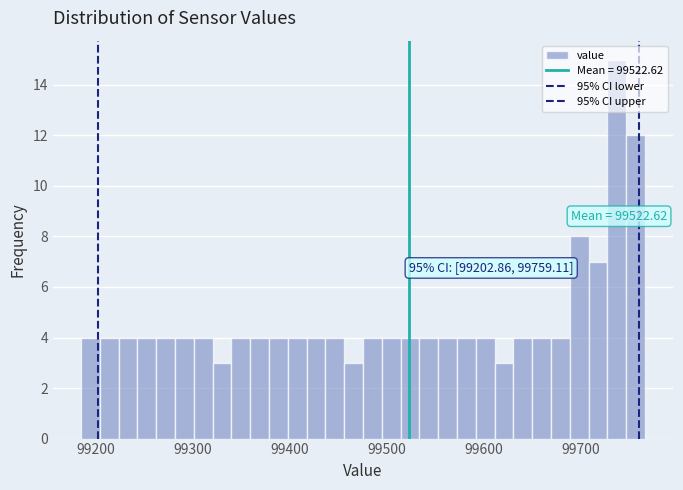

Around what value on the x-axis is the tallest bar? Give the approximate position of its centre, as read against the axis.

99740